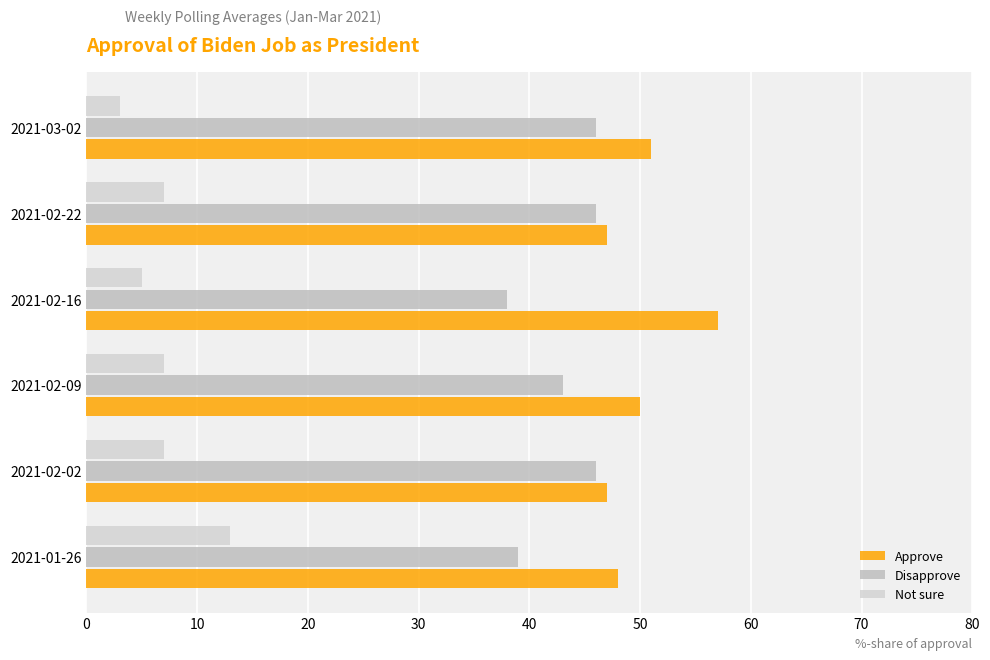

How many data points in Disapprove are less than 46?

3